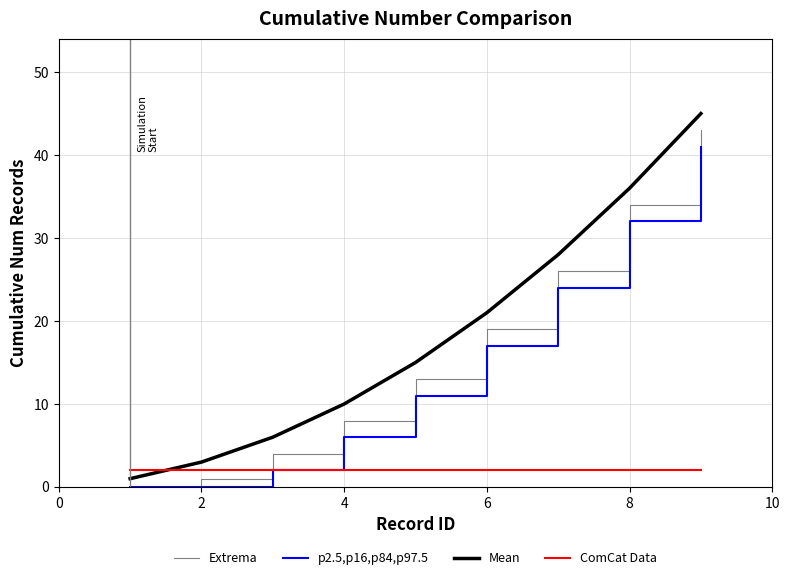

What is the highest value of the Extrema series?

43